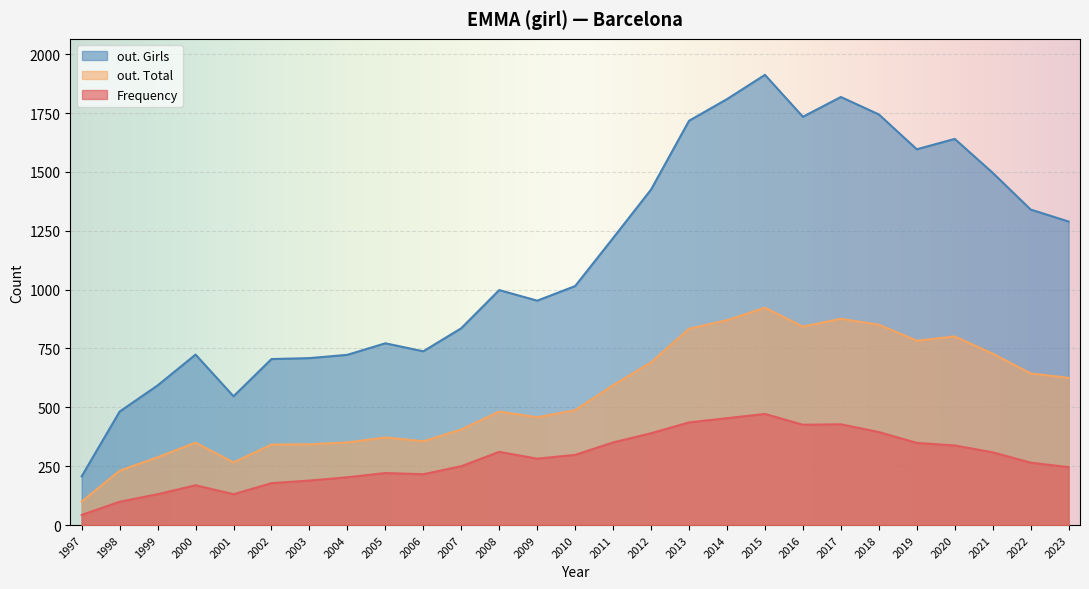

Is the value of Frequency at 1998 greater than the value of out. Girls at 2014?

No